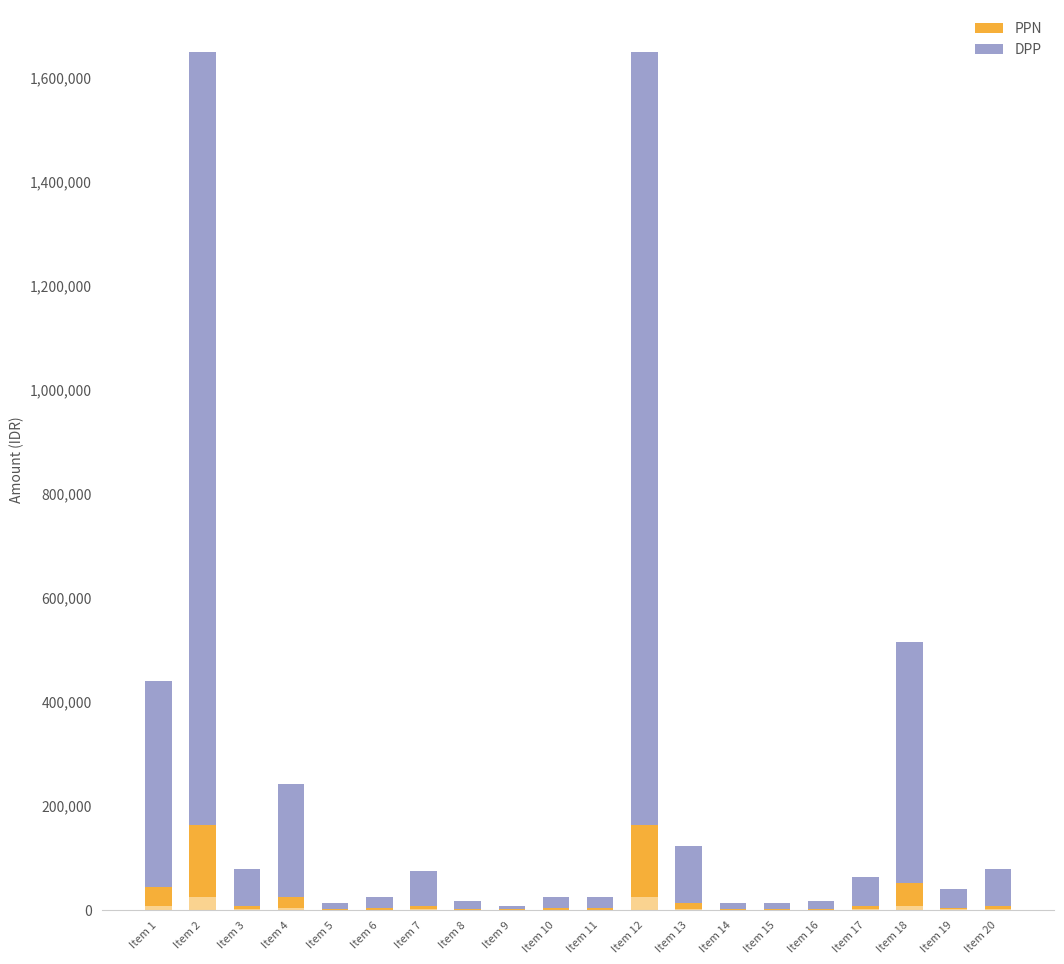

At which category does the chart reach its peak across all series?

Item 2